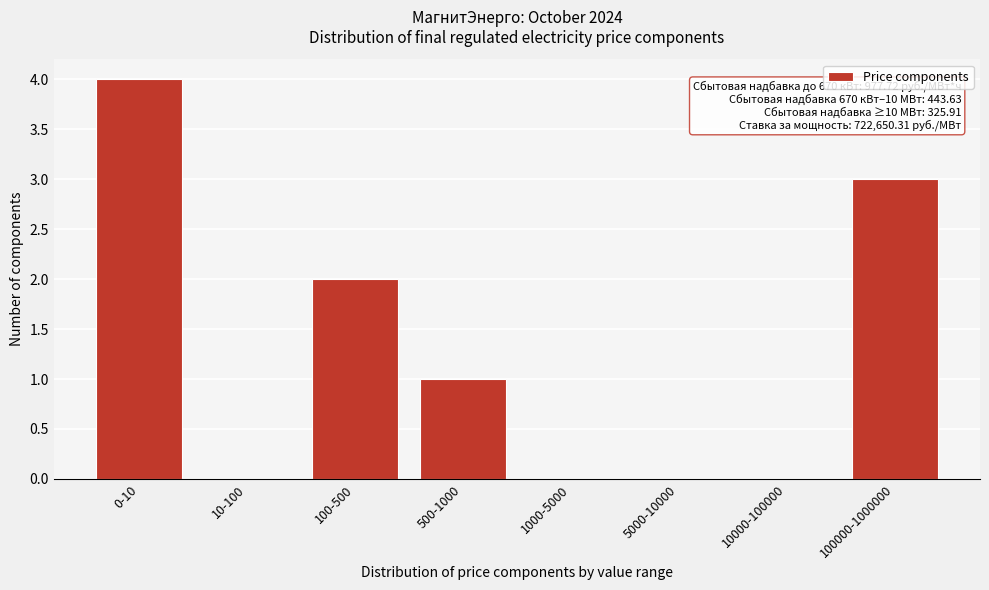

Reading left to right, what are all the values shown in this chart?

0-10=4	10-100=0	100-500=2	500-1000=1	1000-5000=0	5000-10000=0	10000-100000=0	100000-1000000=3